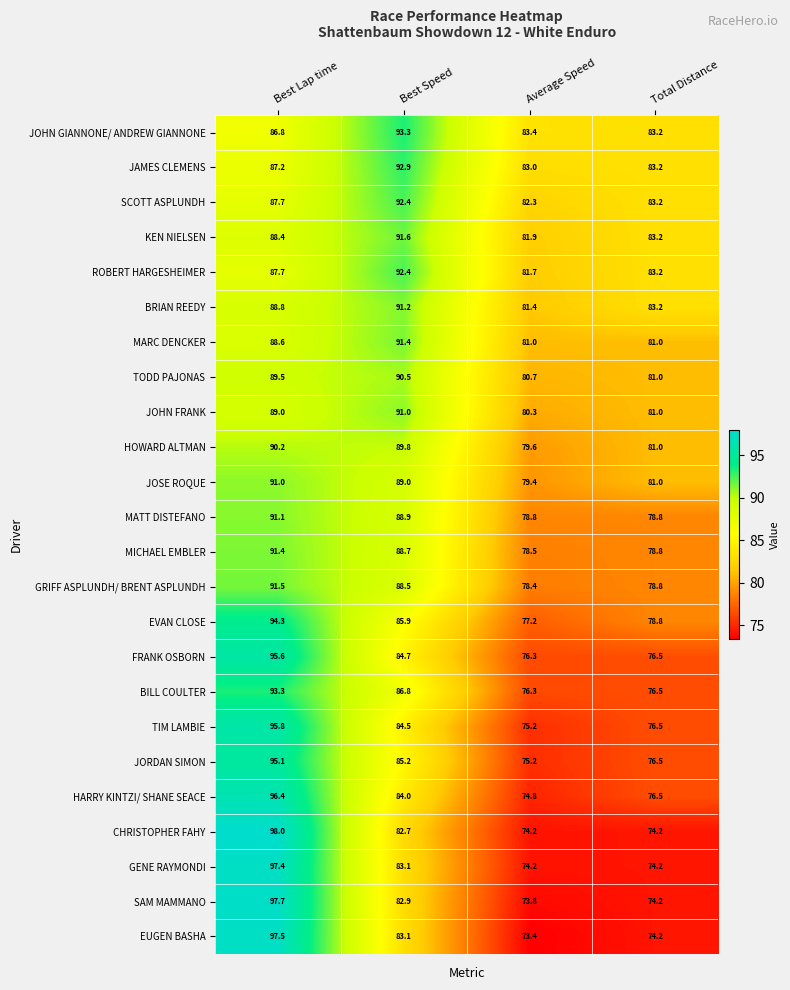

The value of FRANK OSBORN at Best Speed is 84.7. True or false?

True